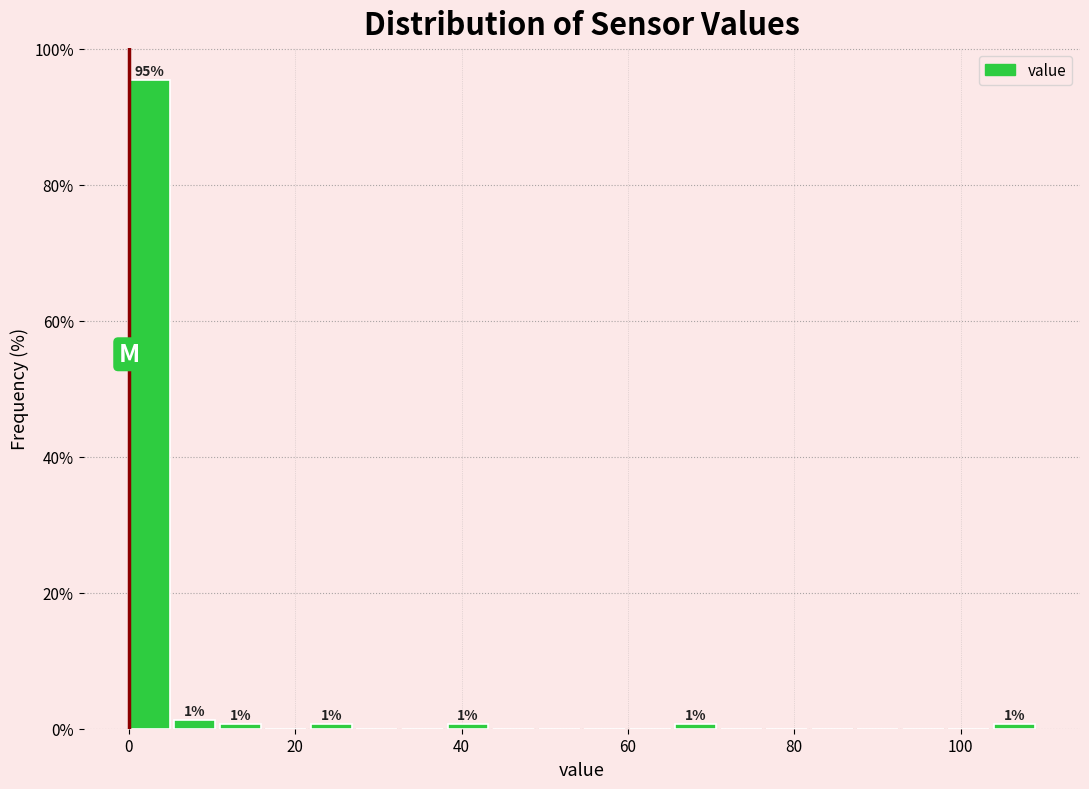

Around what value on the x-axis is the tallest bar? Give the approximate position of its centre, as read against the axis.

2